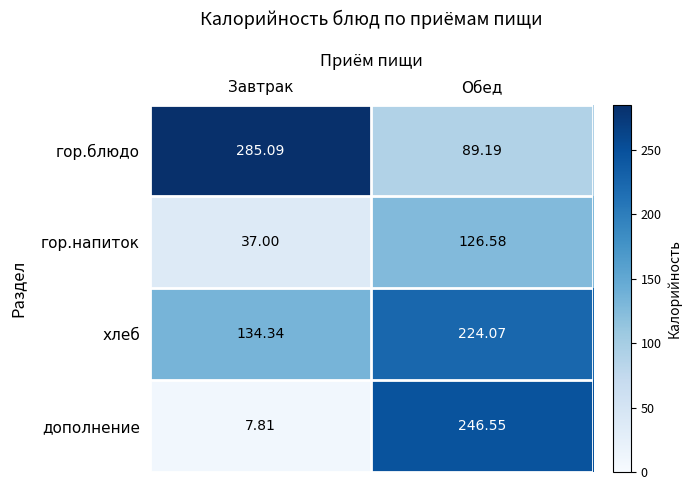

Where is хлеб nearest to the value 179?

Завтрак